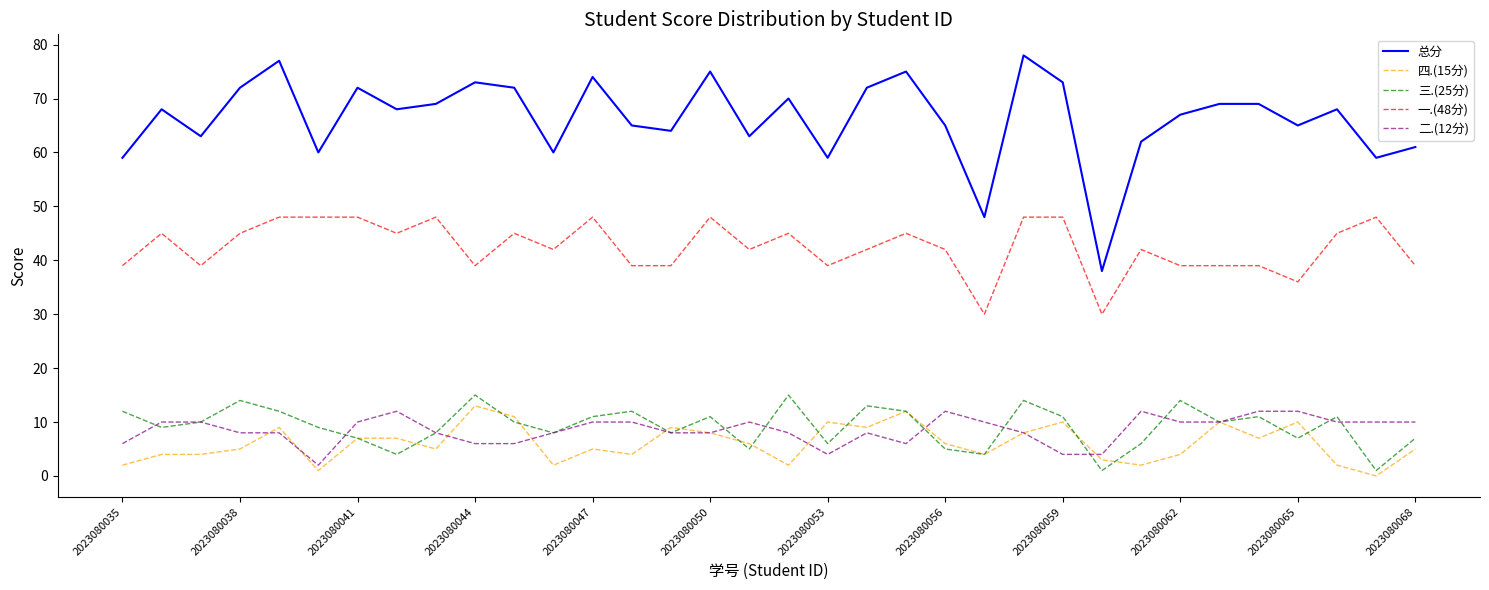

Which series has the widest spread of values?

总分